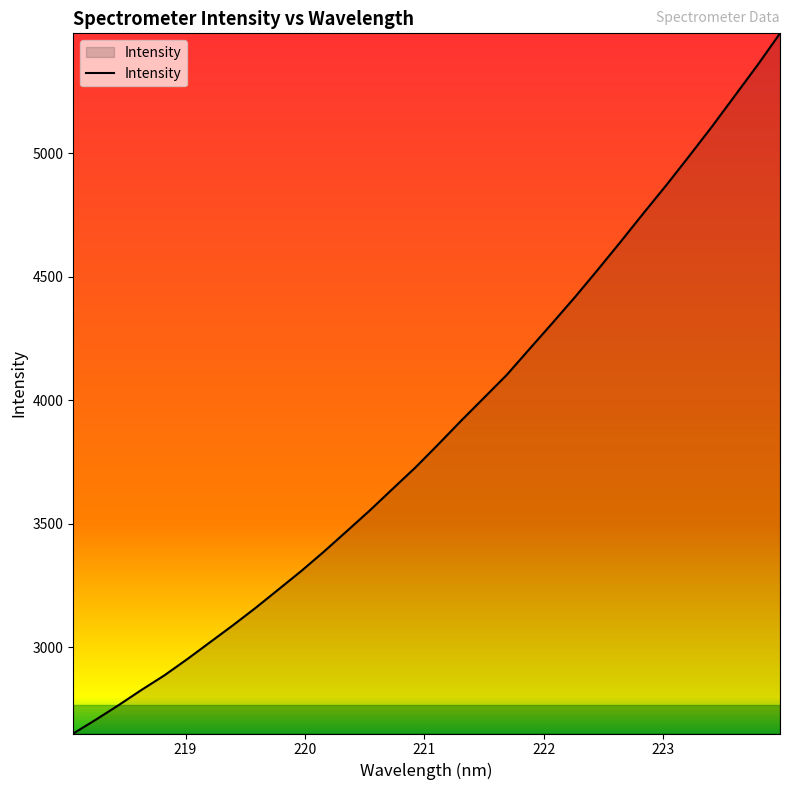

What is the smallest value displayed?

2649.6